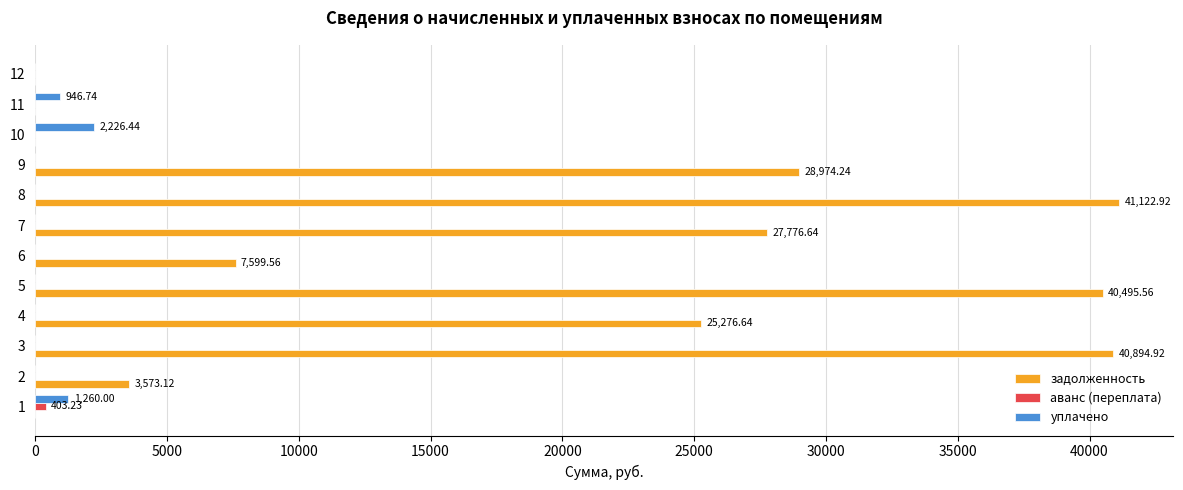

What is the sum of all уплачено values?

4433.2